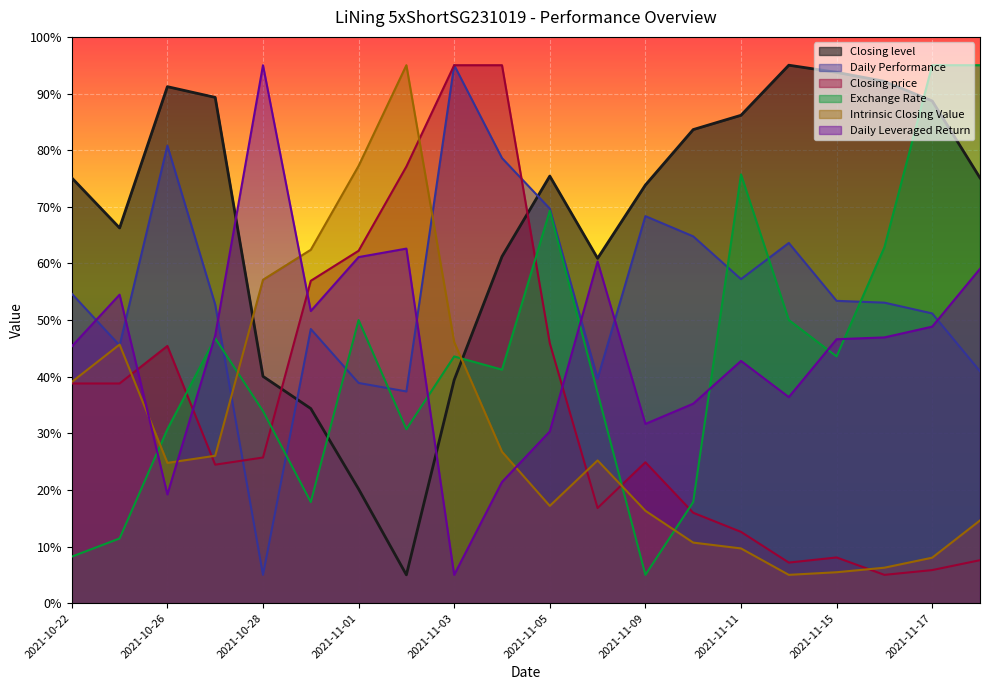

At which label does Intrinsic Closing Value first exceed 25?

2021-10-22